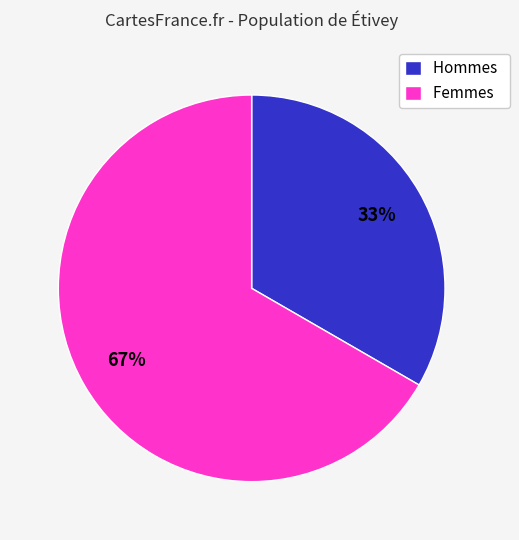

What percentage is the Hommes slice, to the nearest percent?

33%